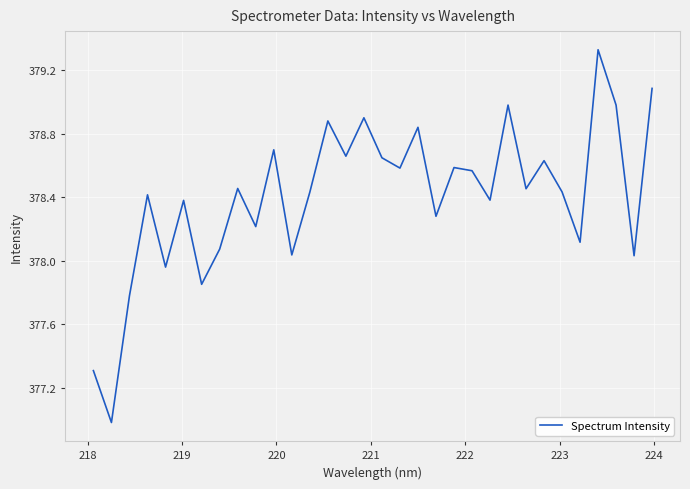

How many values exceed 378?

27